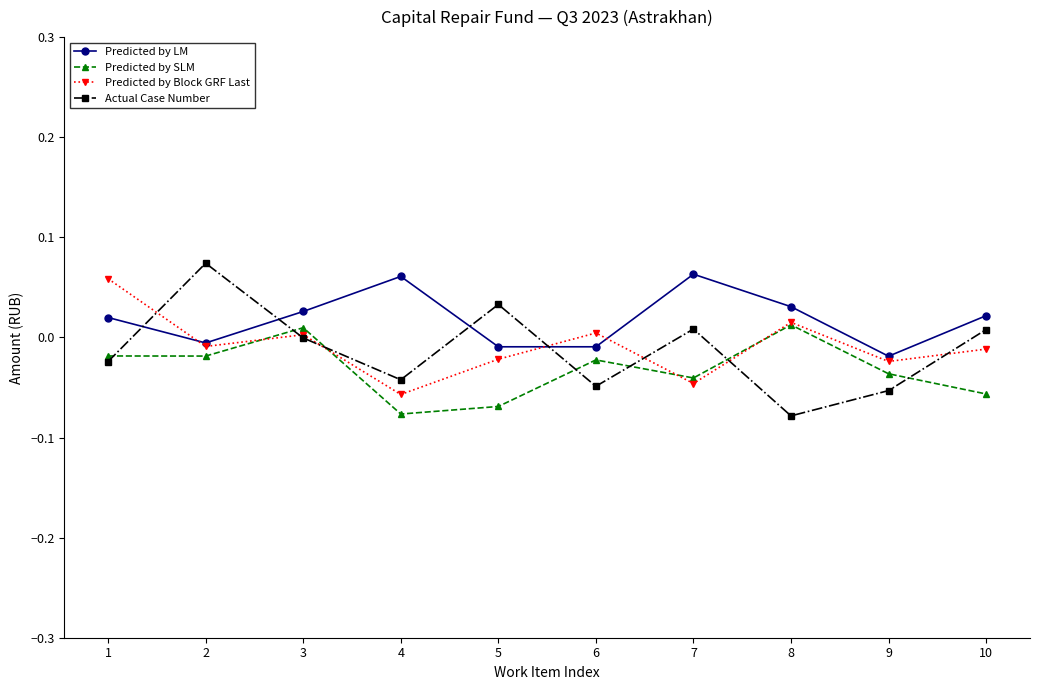

The Actual Case Number series shows -0.1 at 4. True or false?

False